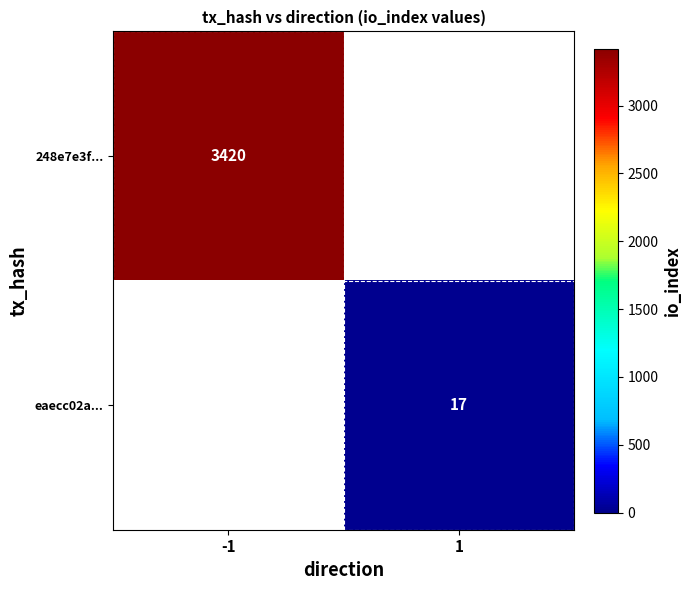

Is the value of 248e7e3f... at -1 greater than the value of eaecc02a... at 1?

Yes